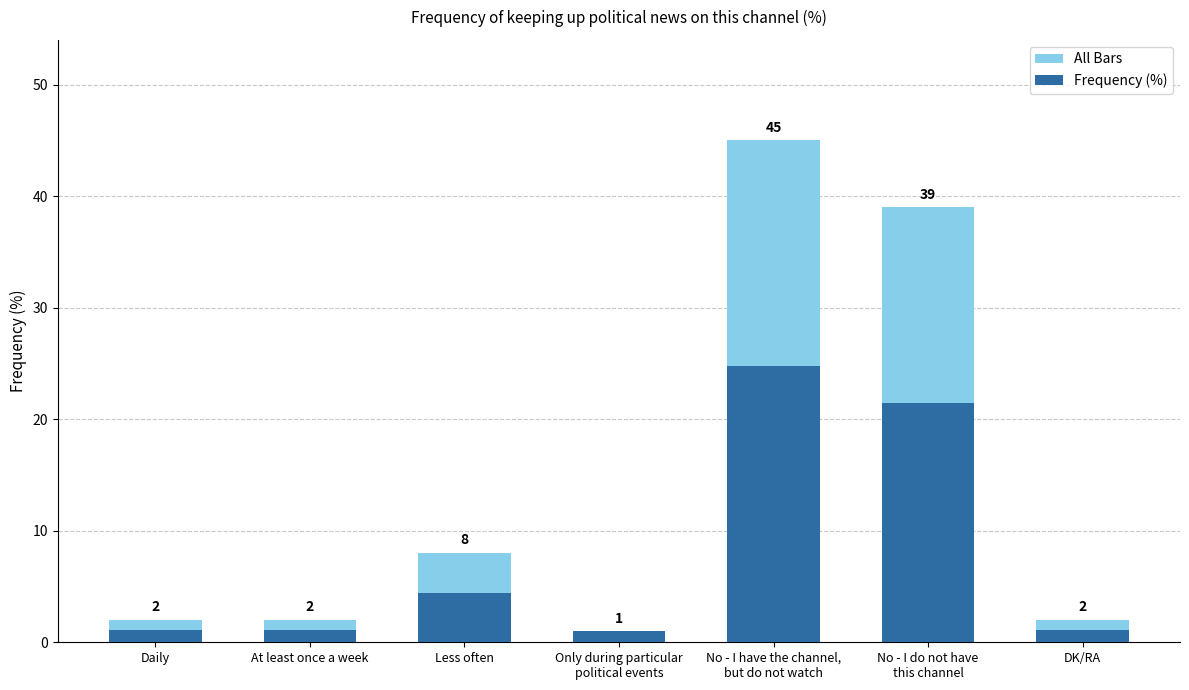

Rank the series by their average value, from highest to lowest.

All Bars, Frequency (%)